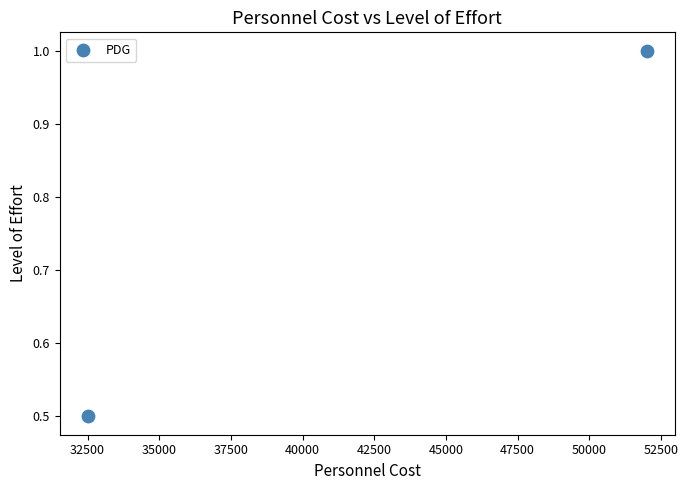

What Y value in the scatter plot is closest to 0?

0.5